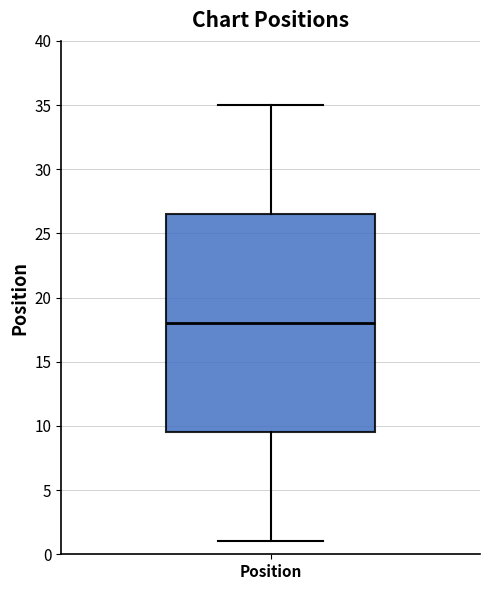

Read this box plot against the y-axis: the position of the median line, the range covered by the box, and the ends of both whiskers. The values are not printed on the chart, so give them approximately, as read against the axis.

median 18.0, box 9.5 to 26.5, whiskers 1.0 to 35.0